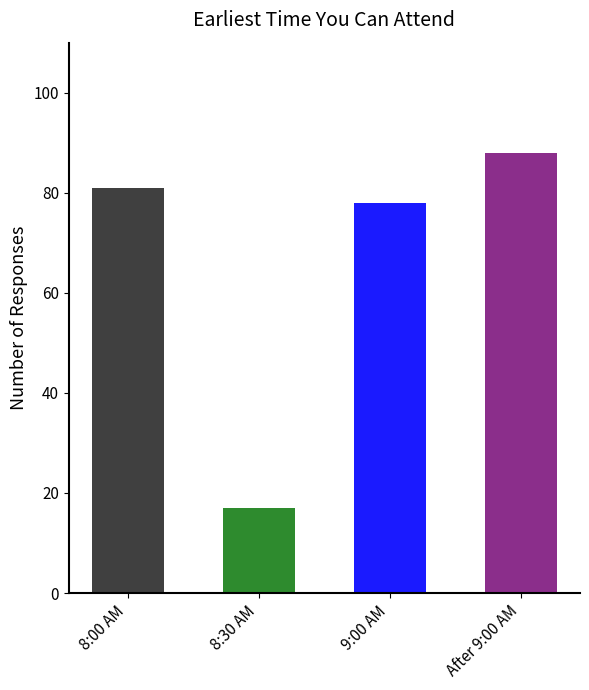

Which label corresponds to the largest value in the chart?

After 9:00 AM